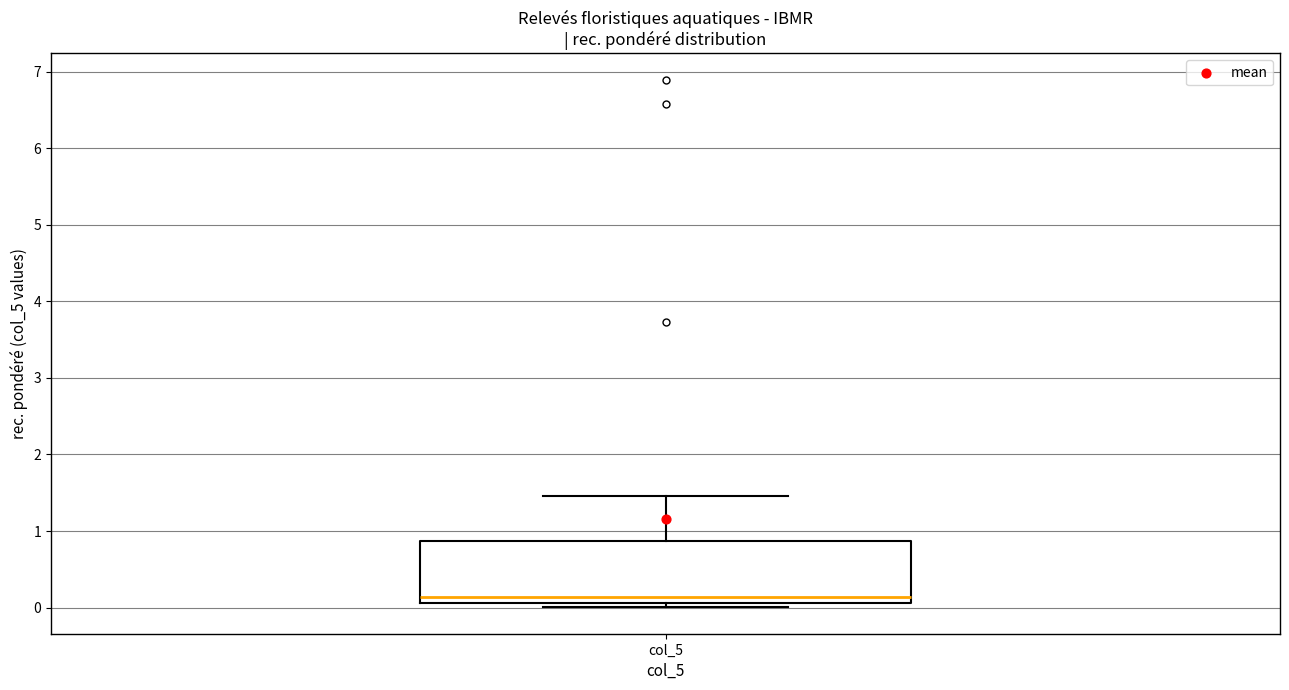

Transcribe this box plot: give where the median line is, the range the box spans, and where the two whiskers end, as read against the y-axis. The values are not printed on the chart, so give them approximately, as read against the axis.

median 0.1 (just above the box's lower edge), box 0.1 to 0.9, whiskers 0.0 to 1.5